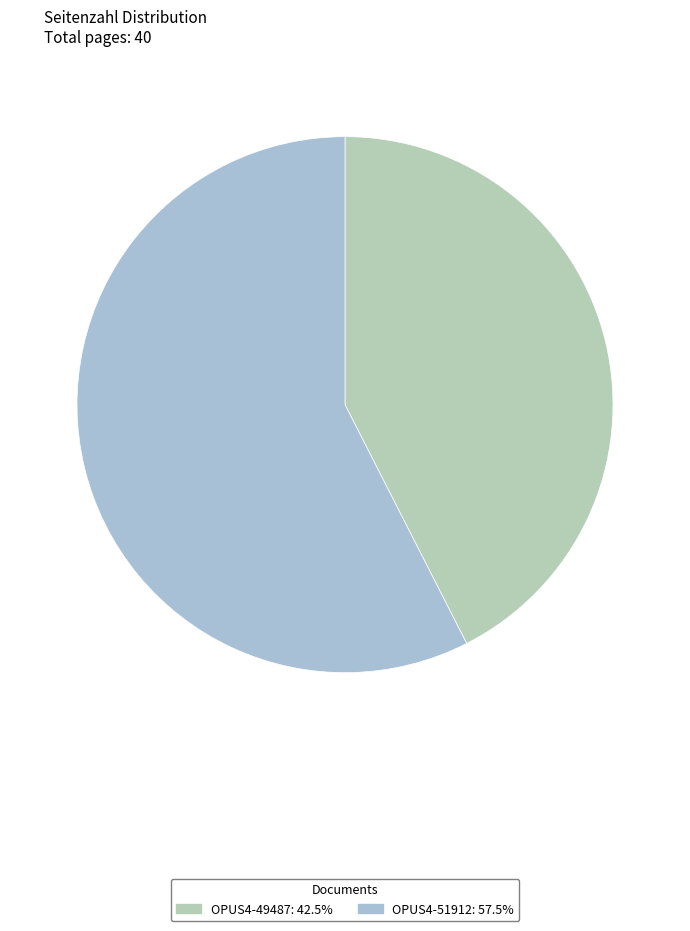

To the nearest percent, what percentage of the pie is OPUS4-49487?

42%